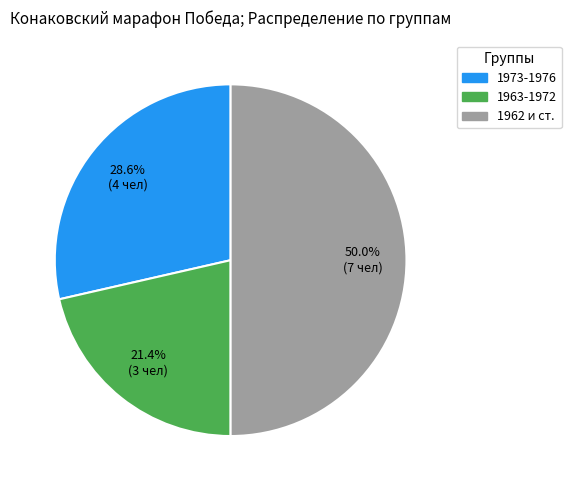

What is the smallest slice in the pie chart?

1963-1972